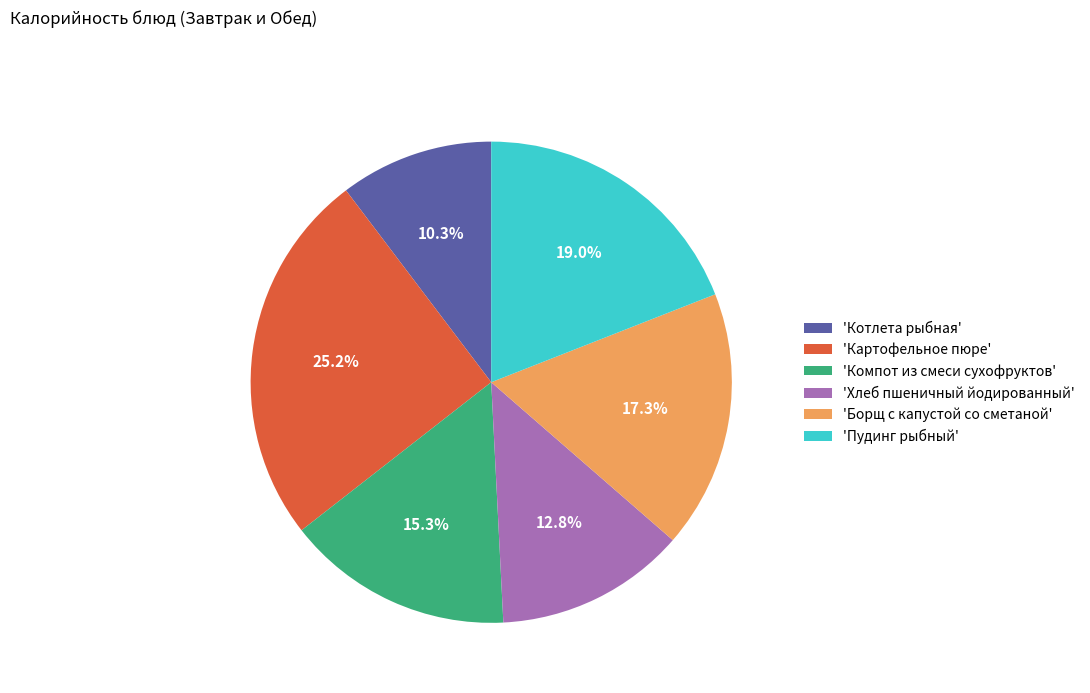

Is there any slice that represents more than half of the pie?

No